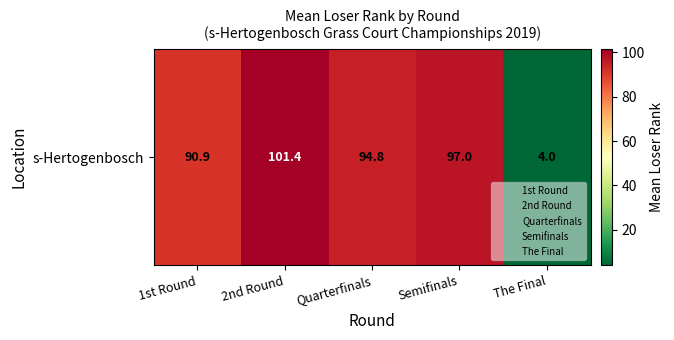

What is the greatest value displayed?

101.4